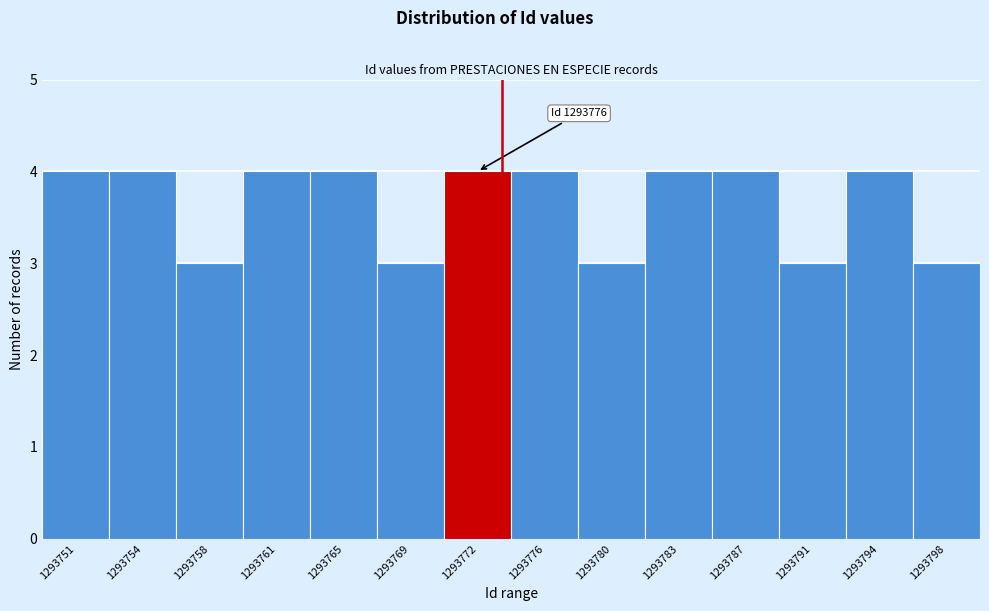

Reading right to left, what are all the values shown in this chart?

1293798=3	1293794=4	1293791=3	1293787=4	1293783=4	1293780=3	1293776=4	1293772=4	1293769=3	1293765=4	1293761=4	1293758=3	1293754=4	1293751=4